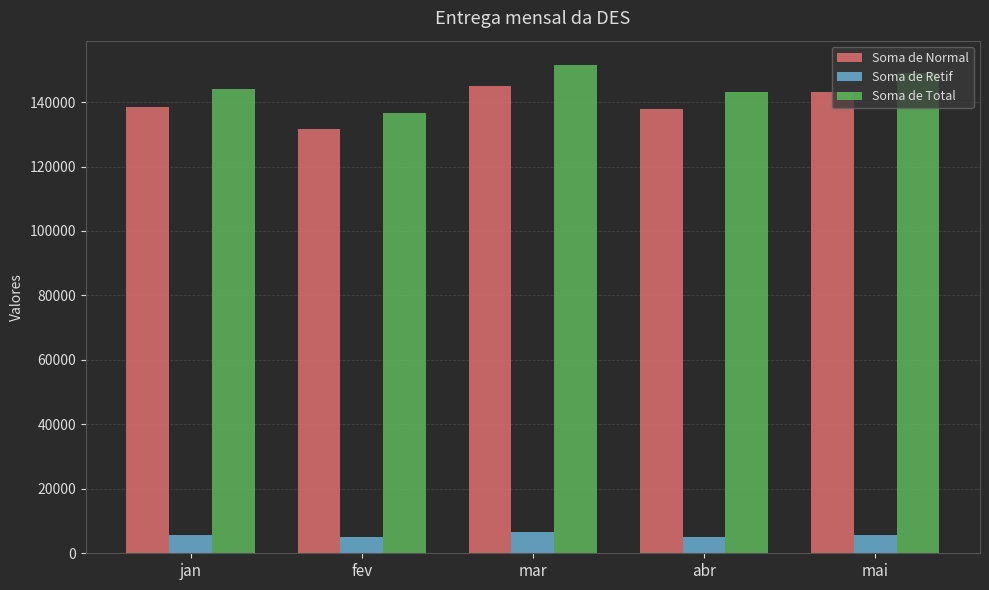

What is the sum of the Soma de Retif values at fev and mai?

10836